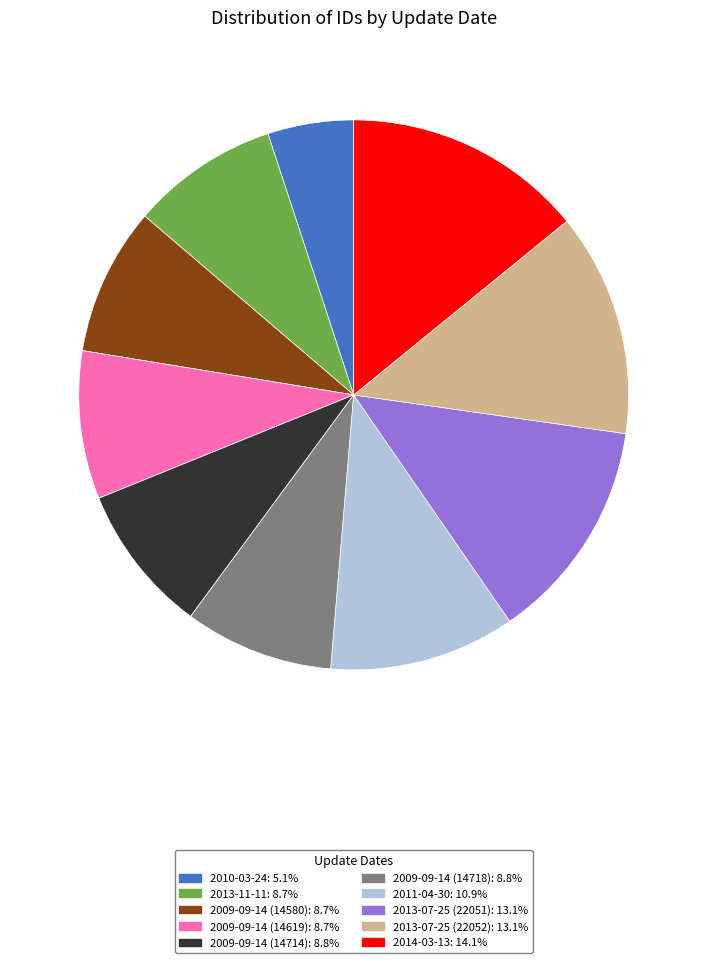

Is 2013-07-25 (22051) the majority of the pie?

No